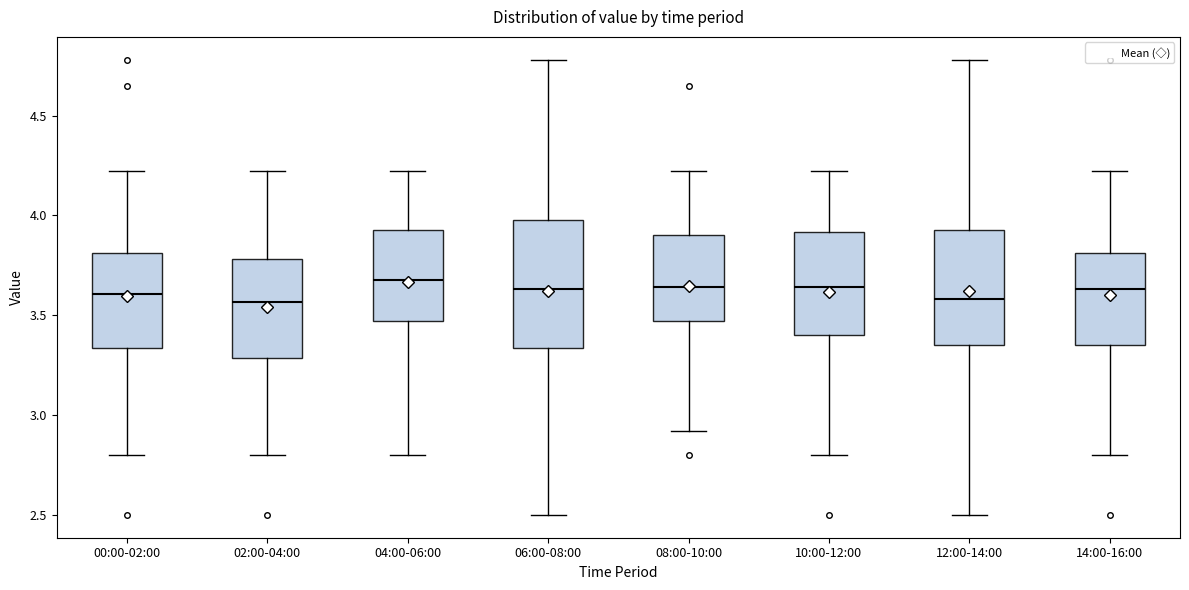

Reading left to right, read every box against the y-axis: the position of its median line, the range the box covers, and the ends of its whiskers. The values are not printed on the chart, so give them approximately, as read against the axis.

00:00-02:00: median 3.60, box 3.35 to 3.80, whiskers 2.80 to 4.20
02:00-04:00: median 3.55, box 3.30 to 3.80, whiskers 2.80 to 4.20
04:00-06:00: median 3.70, box 3.45 to 3.95, whiskers 2.80 to 4.20
06:00-08:00: median 3.65, box 3.35 to 4.00, whiskers 2.50 to 4.80
08:00-10:00: median 3.65, box 3.45 to 3.90, whiskers 2.90 to 4.20
10:00-12:00: median 3.65, box 3.40 to 3.90, whiskers 2.80 to 4.20
12:00-14:00: median 3.60, box 3.35 to 3.95, whiskers 2.50 to 4.80
14:00-16:00: median 3.65, box 3.35 to 3.80, whiskers 2.80 to 4.20